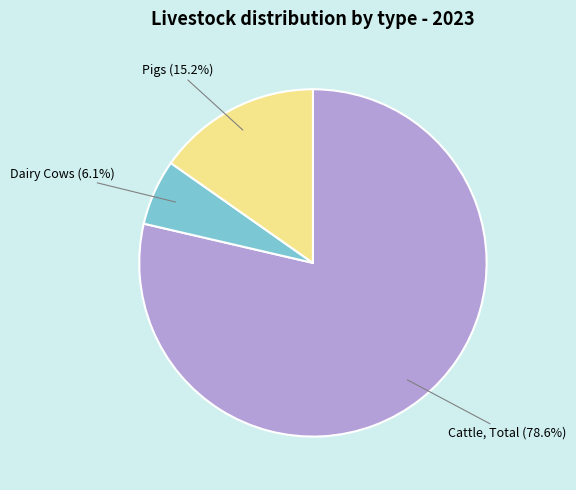

How many slices are in this pie chart?

3